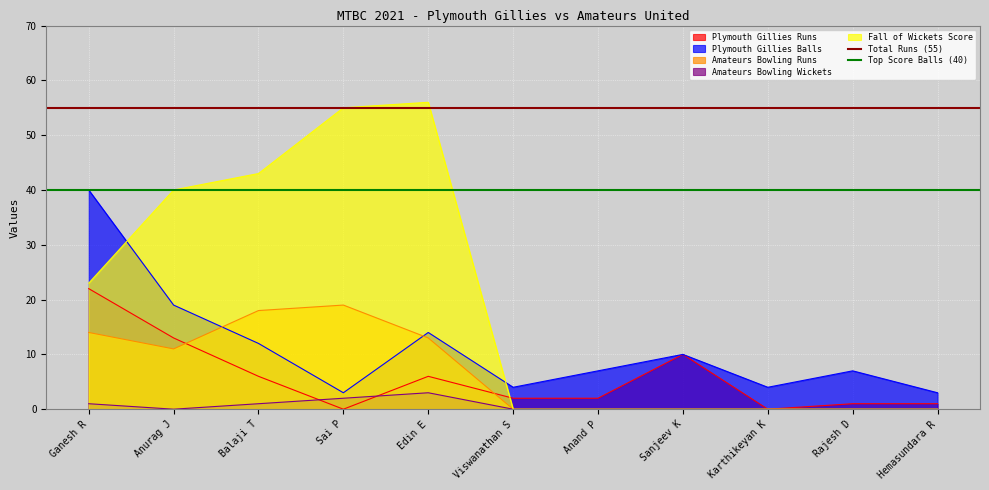

True or false: Top Score Balls (40) has a value of 9 at Ganesh R.

False